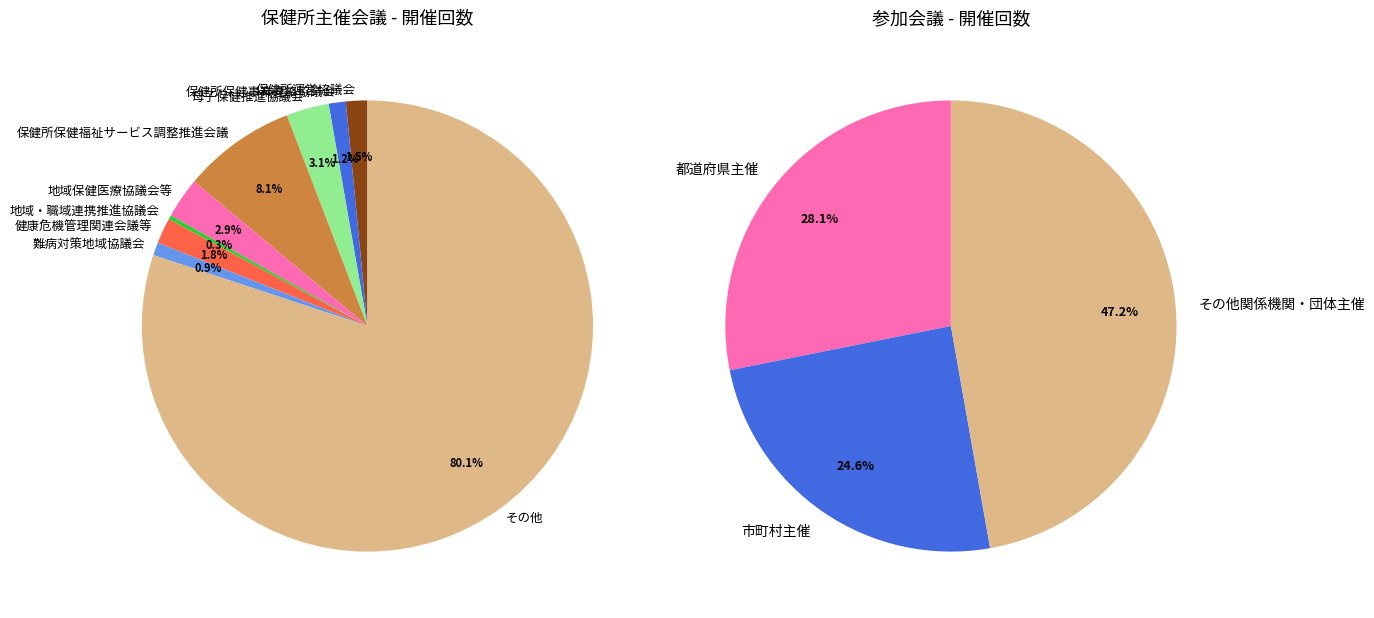

What percentage is NOT represented by 地域・職域連携推進協議会?

99.7%